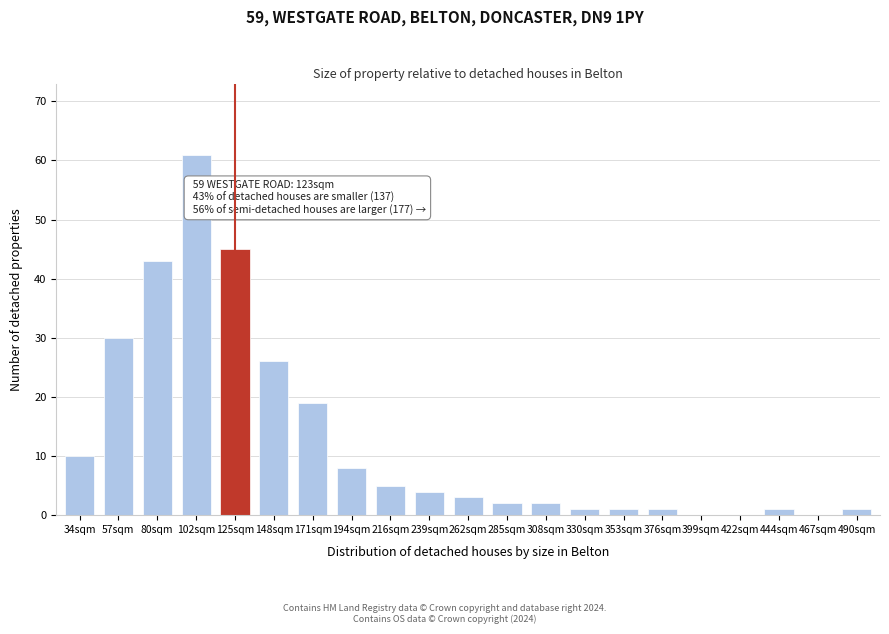

Reading left to right, list all the values displayed in this chart.

34sqm=10	57sqm=30	80sqm=43	102sqm=61	125sqm=45	148sqm=26	171sqm=19	194sqm=8	216sqm=5	239sqm=4	262sqm=3	285sqm=2	308sqm=2	330sqm=1	353sqm=1	376sqm=1	399sqm=0	422sqm=0	444sqm=1	467sqm=0	490sqm=1